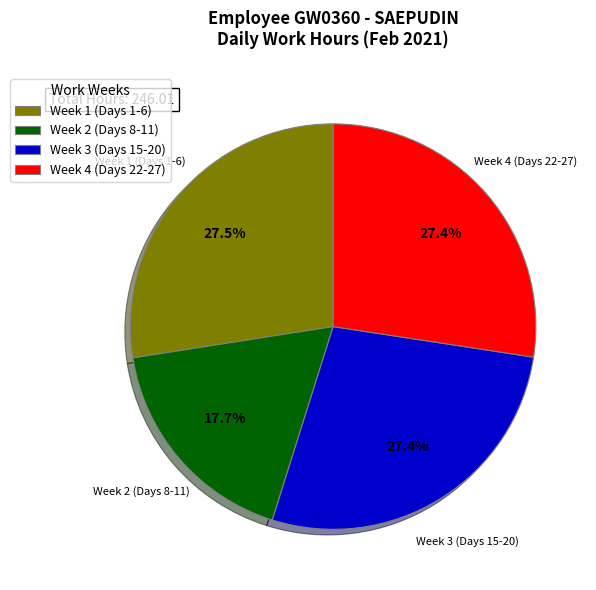

Do Week 1 (Days 1-6) and Week 3 (Days 15-20) together represent more than half of the pie?

Yes